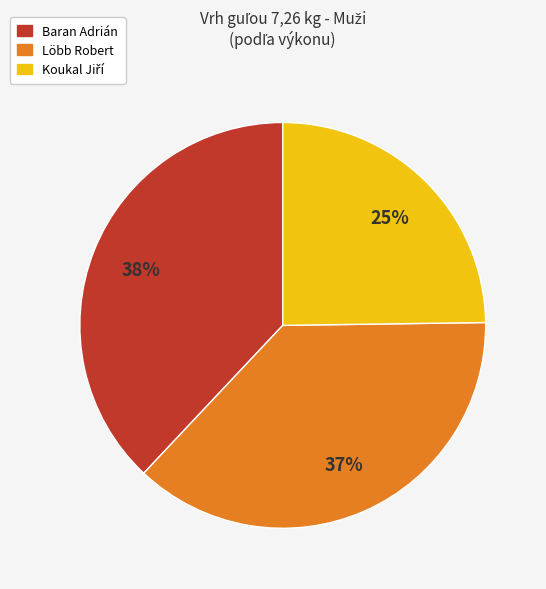

To the nearest percent, what is the combined percentage of Löbb Robert and Baran Adrián?

75%